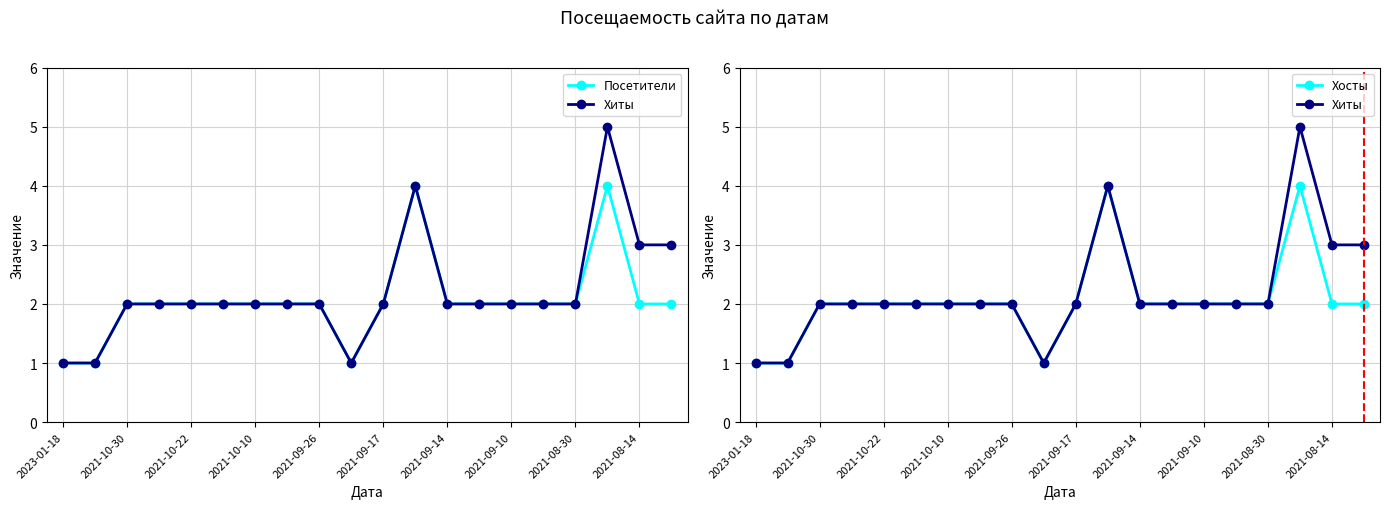

Does the chart have visible grid lines?

Yes